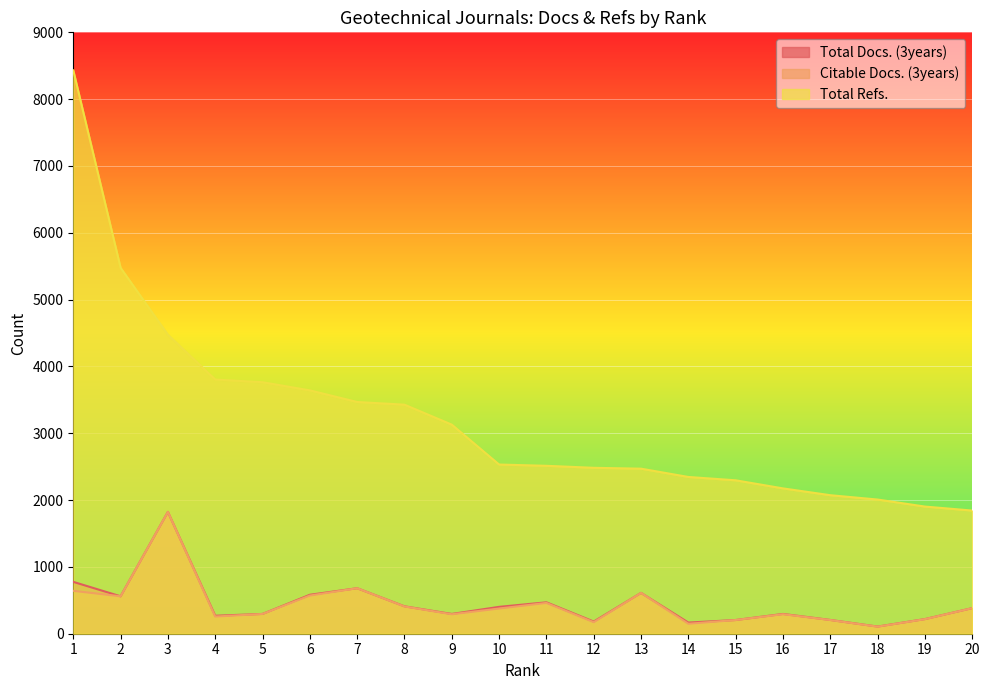

At which label does Citable Docs. (3years) reach its minimum?

18